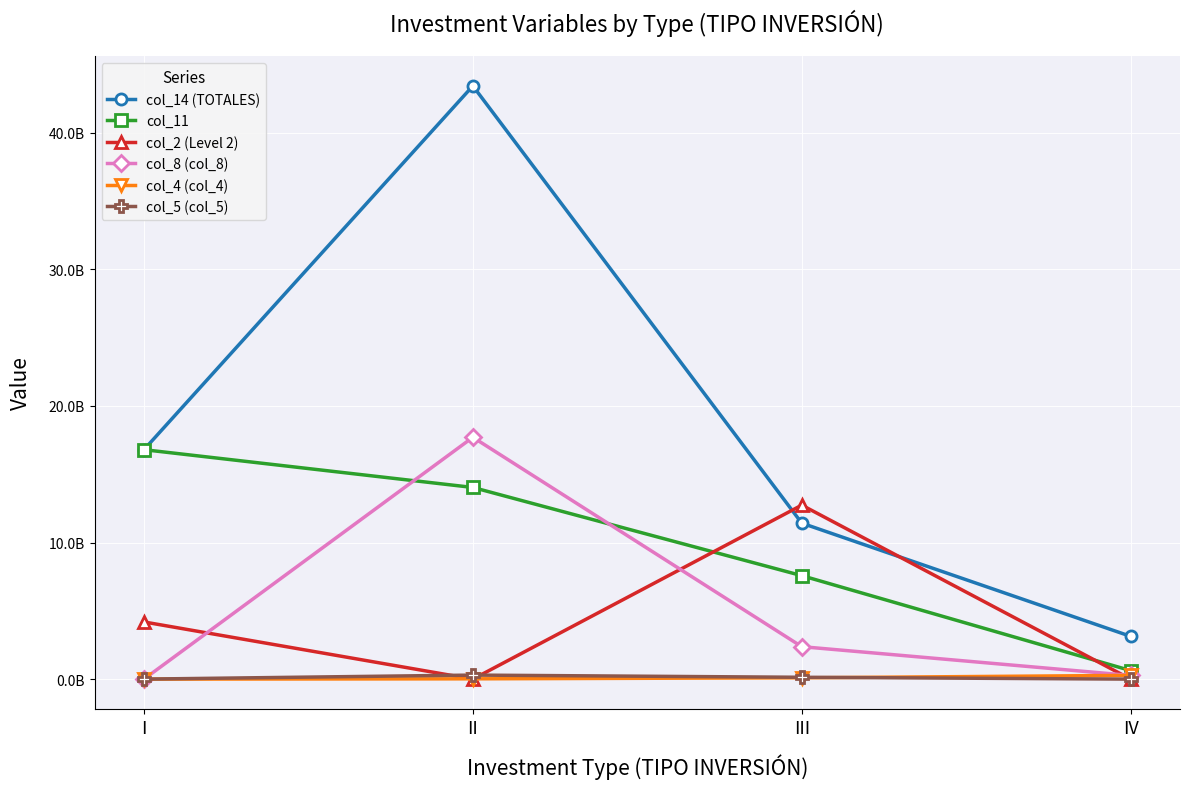

Does the chart have visible grid lines?

Yes